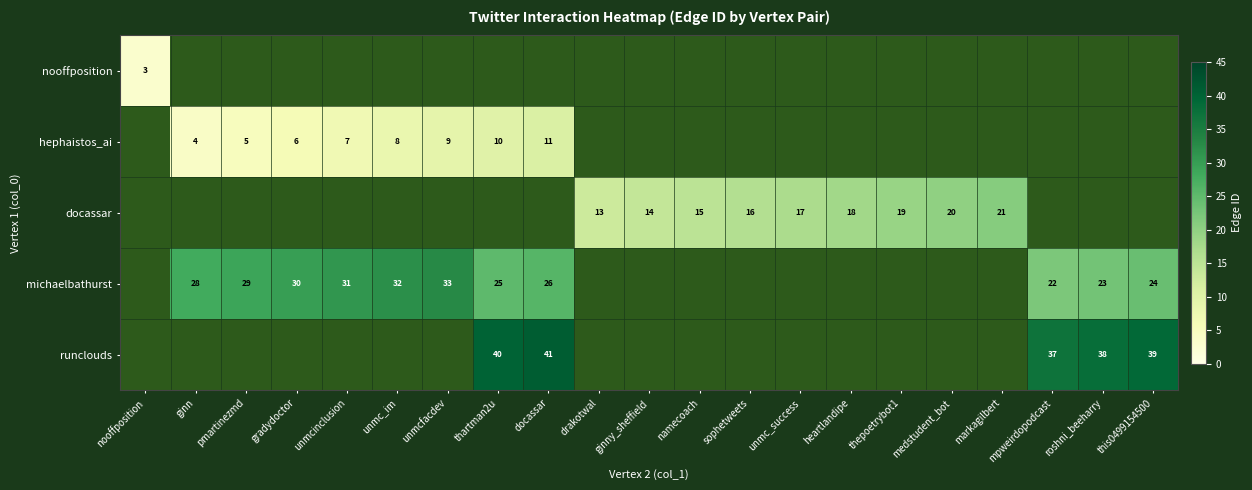

True or false: docassar has a value of 7 at medstudent_bot.

False